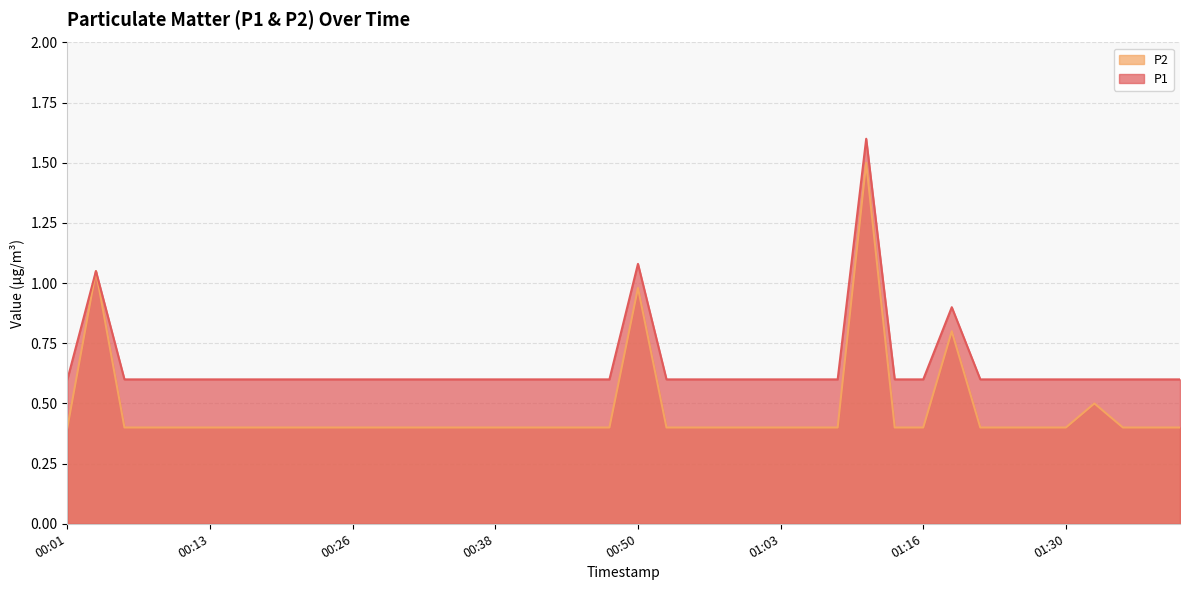

True or false: P1 and P2 intersect in this chart.

False